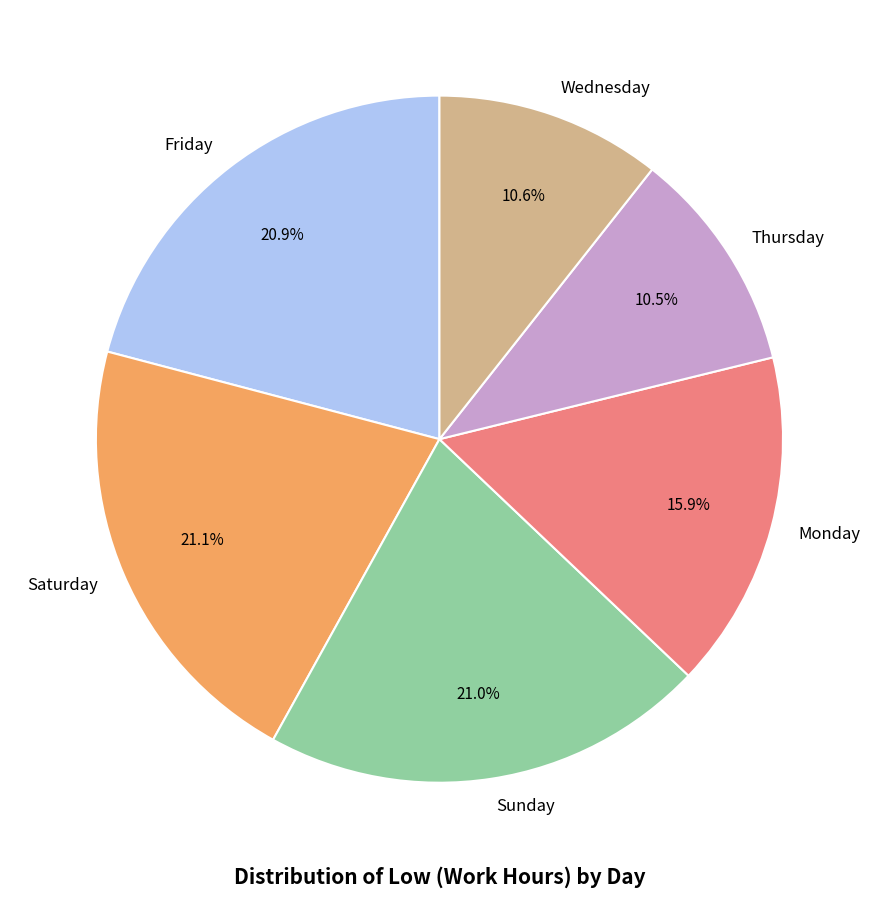

Does any single category account for the majority?

No